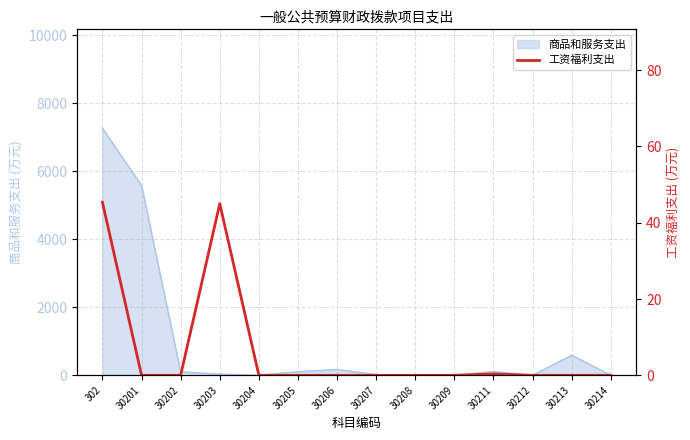

Which category has the highest value across all series?

302